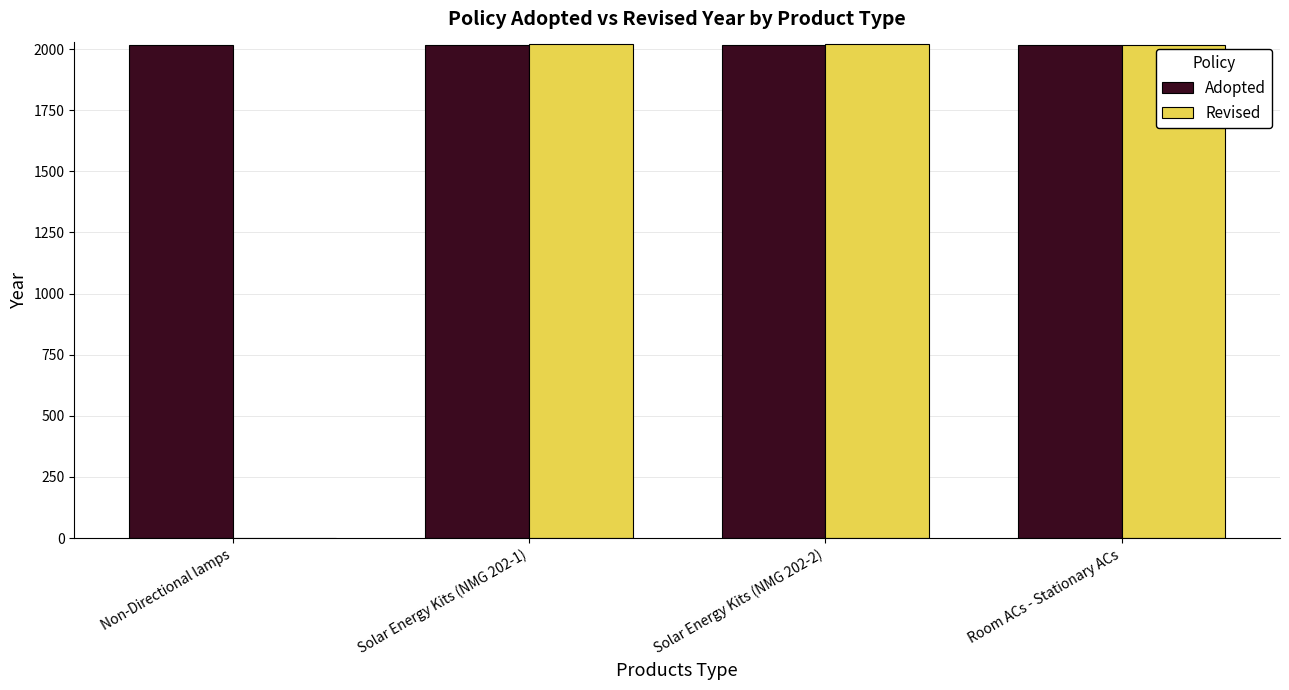

What is the sum of all Revised values?

6062